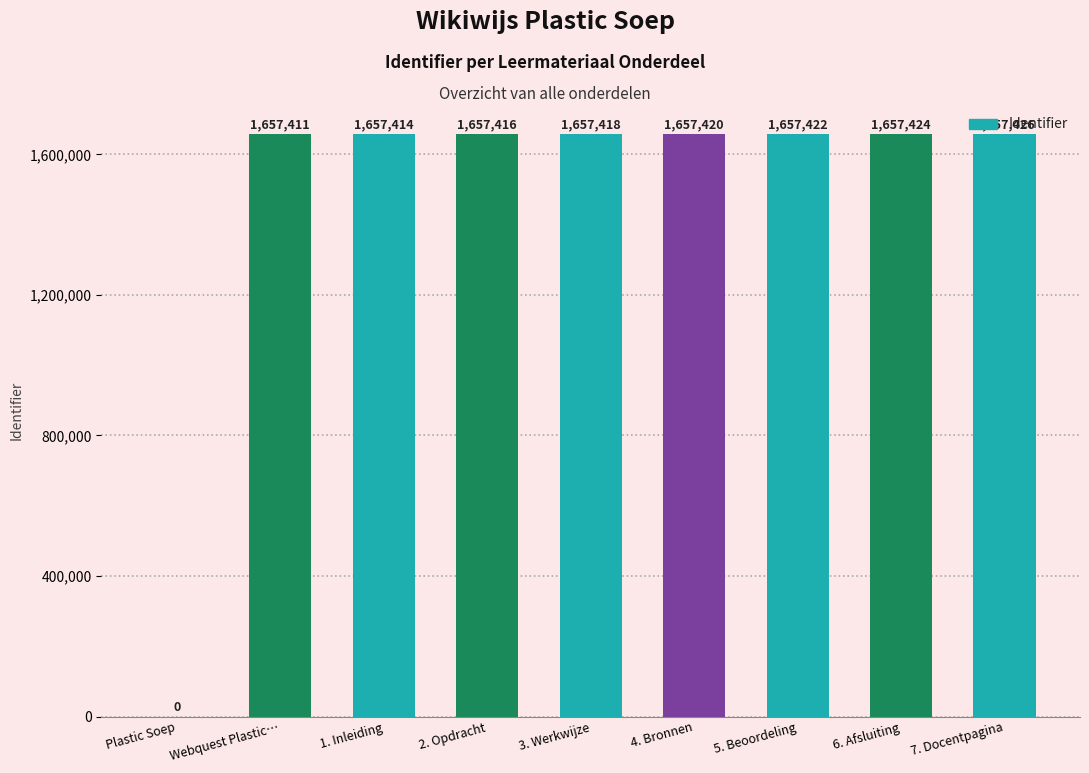

The chart shows a value of 1657411 at Webquest Plastic…. True or false?

True